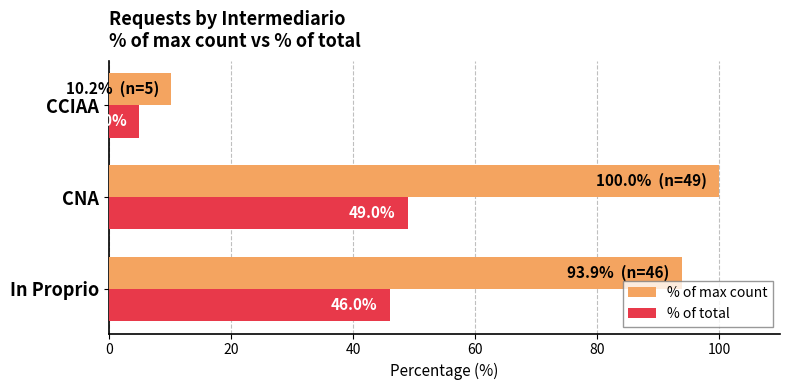

How many data points does each series have?

3